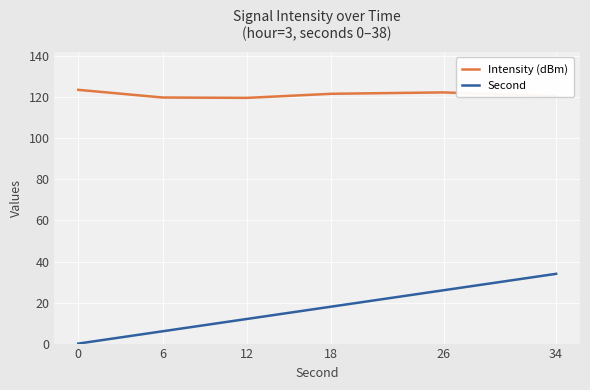

The Second series shows 0.0 at 0. True or false?

True